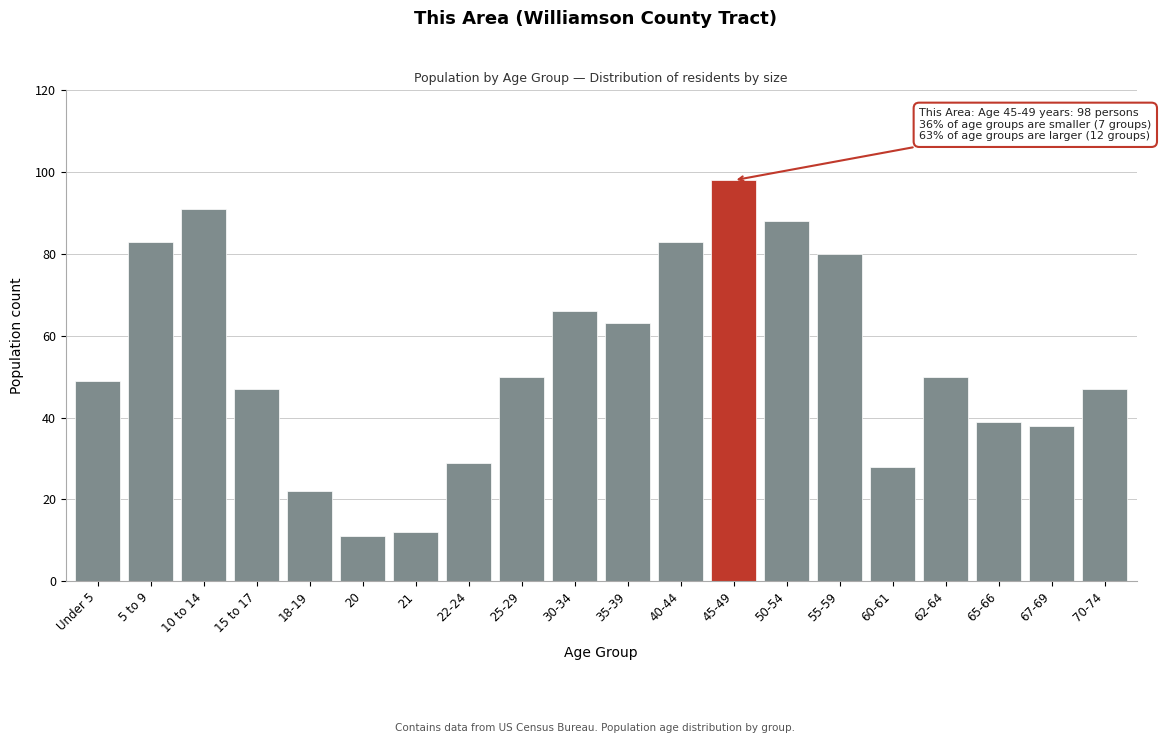

Reading left to right, extract all data points from this chart.

Under 5=49	5 to 9=83	10 to 14=91	15 to 17=47	18-19=22	20=11	21=12	22-24=29	25-29=50	30-34=66	35-39=63	40-44=83	45-49=98	50-54=88	55-59=80	60-61=28	62-64=50	65-66=39	67-69=38	70-74=47